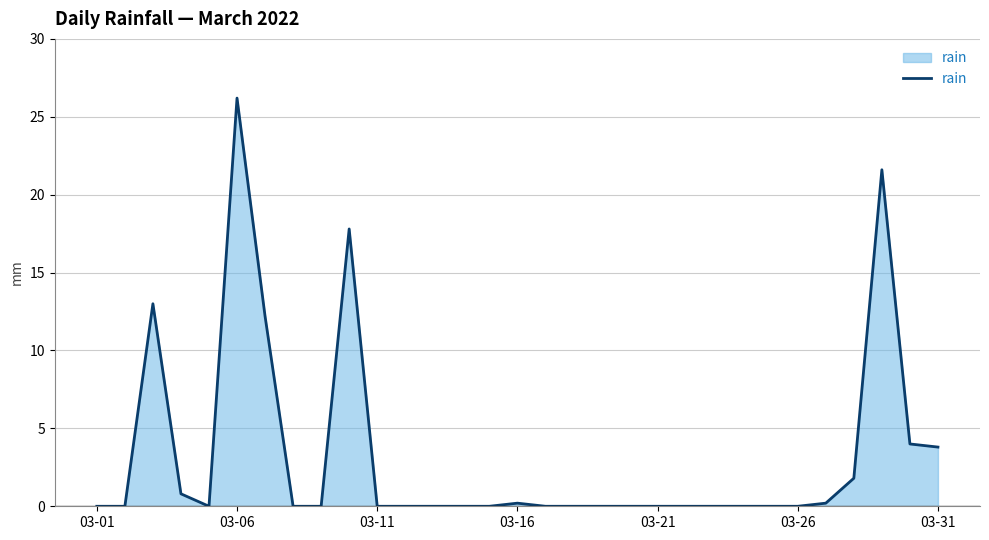

What is the greatest value displayed?

26.2